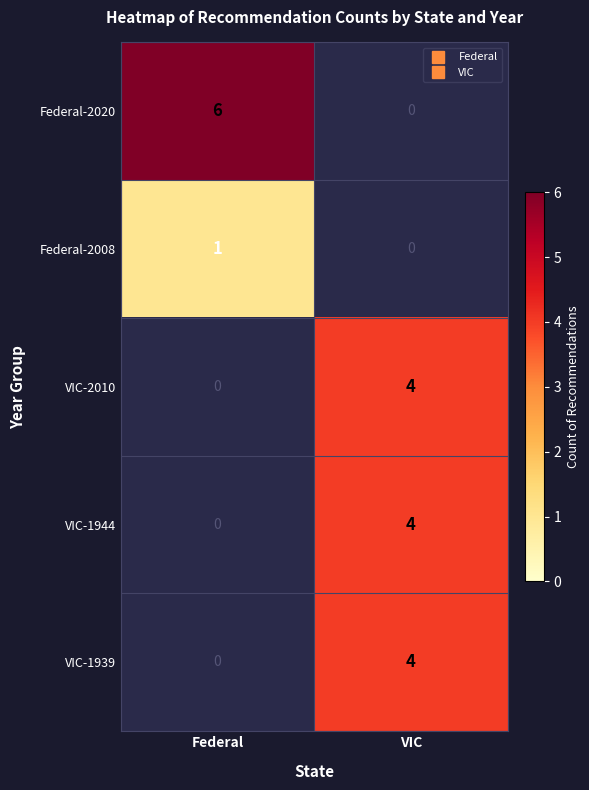

How many categories are shown in the chart?

2